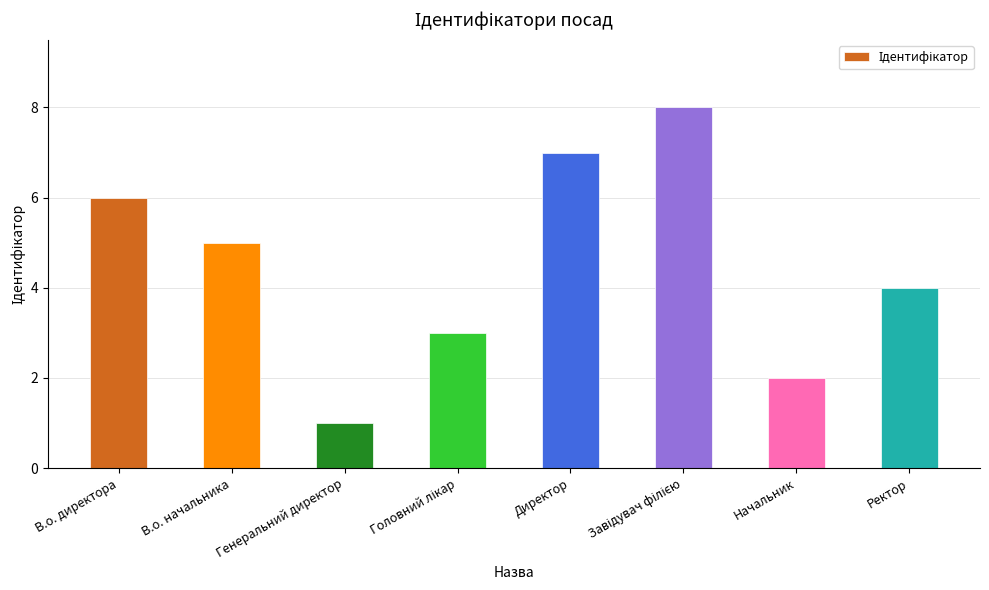

What is the label of the 8th bar from the left?

Ректор